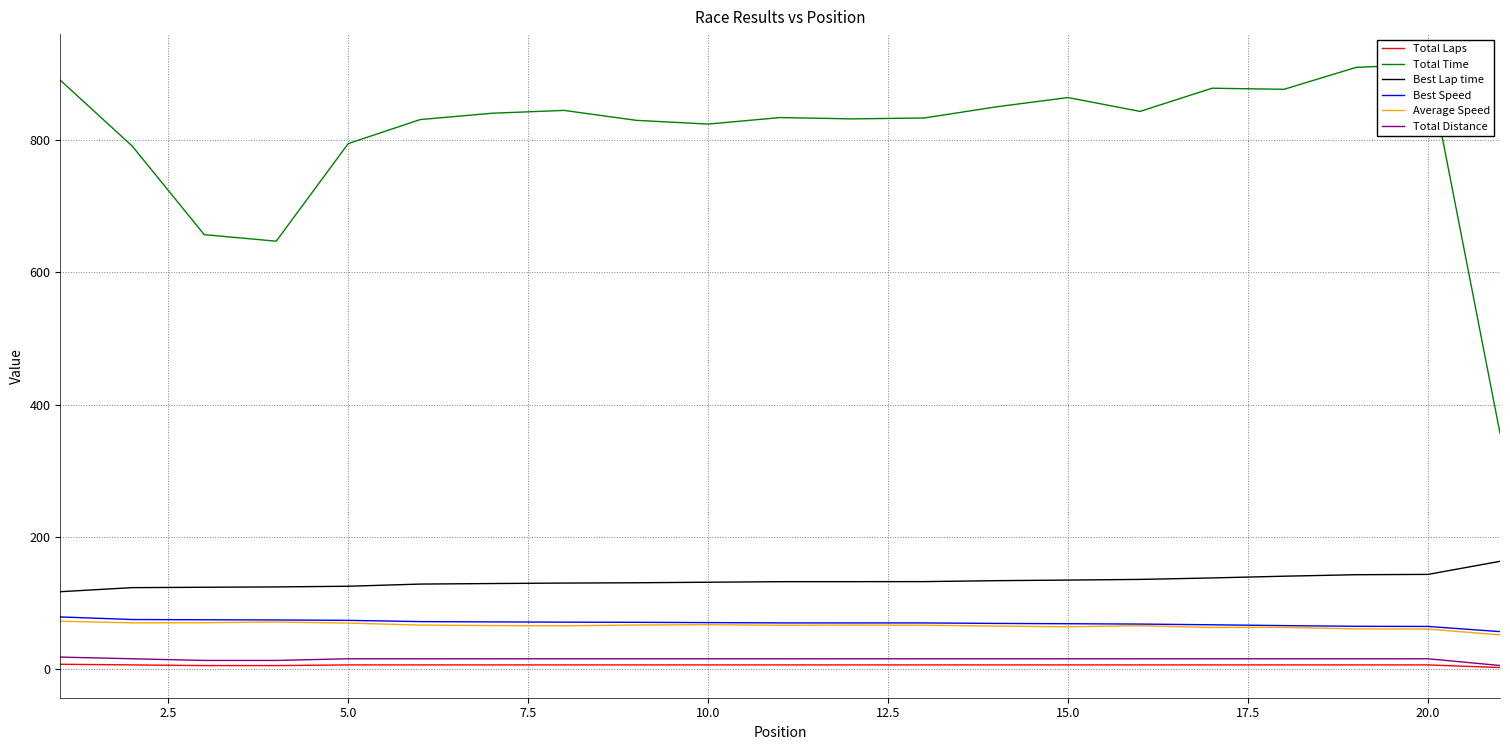

In Total Time, how many points are lower than both neighbors (excluding endpoints)?

5